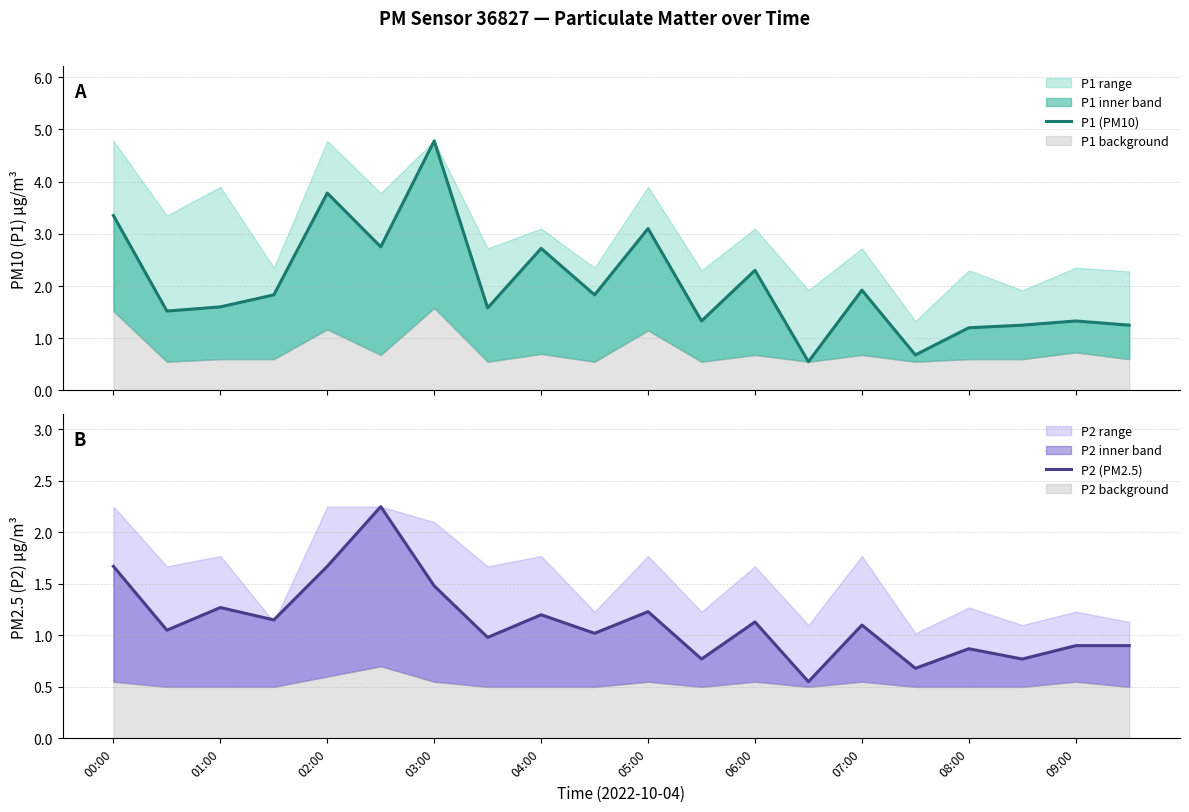

Reading left to right, transcribe all the data shown in this chart.

P1 (PM10): 3.4	1.5	1.6	1.8	3.8	2.8	4.8	1.6	2.7	1.8	3.1	1.3	2.3	0.6	1.9	0.7	1.2	1.2	1.3	1.2
P2 (PM2.5): 1.7	1.1	1.3	1.1	1.7	2.2	1.5	1.0	1.2	1.0	1.2	0.8	1.1	0.6	1.1	0.7	0.9	0.8	0.9	0.9